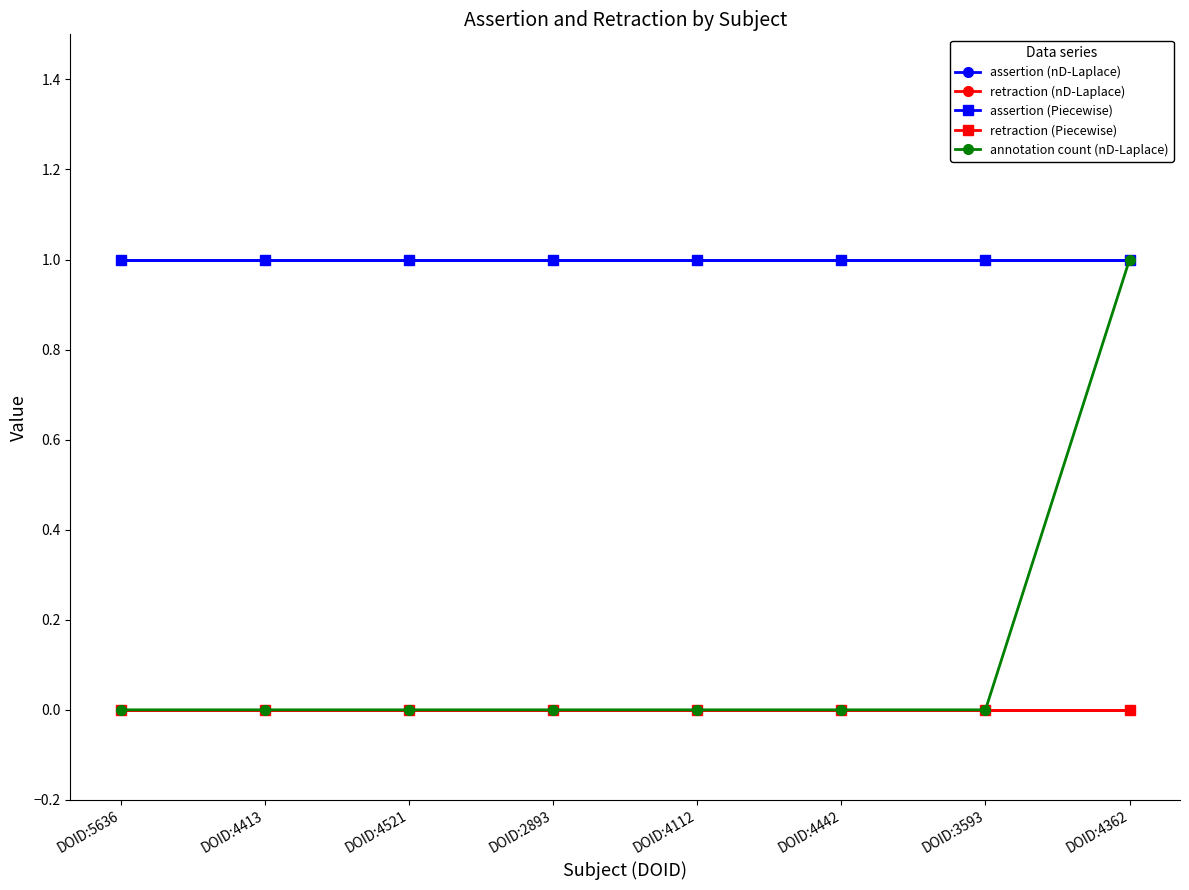

Is this an area chart (filled region under the line)?

No